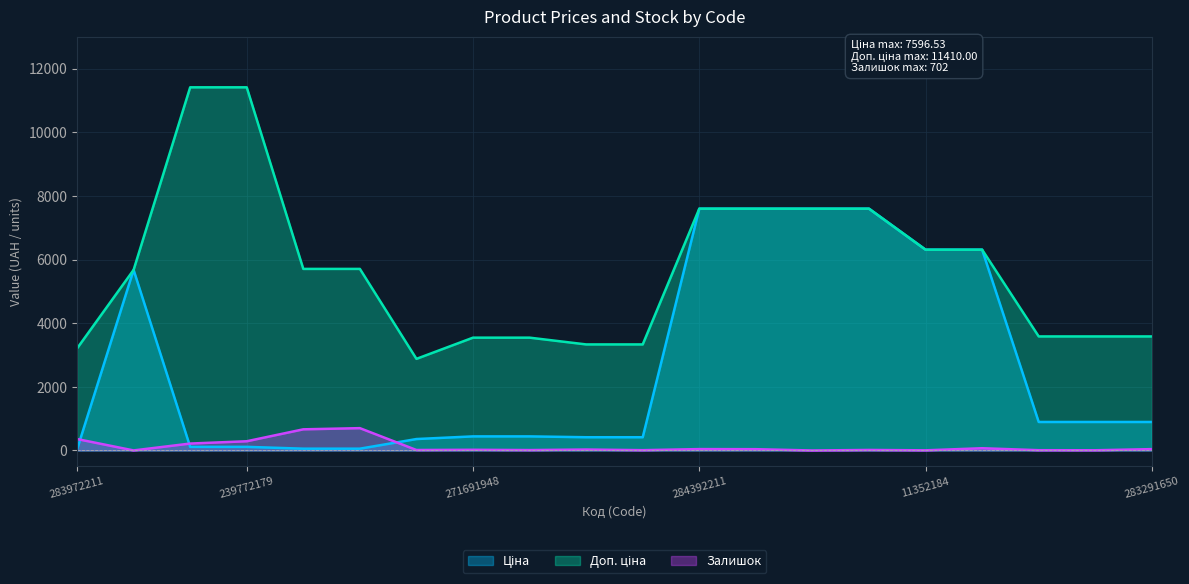

Reading right to left, what are all the values shown in this chart?

Ціна: 895.9	895.9	895.9	6308.8	6308.8	7596.5	7596.5	7596.5	7596.5	416.6	416.6	443.1	443.1	359.9	57.0	57.0	114.1	114.1	5673.8	32.0
Доп. ціна: 3583.6	3583.6	3583.6	6308.8	6308.8	7596.5	7596.5	7596.5	7596.5	3332.5	3332.5	3545.0	3545.0	2878.8	5705.0	5705.0	11410.0	11410.0	5673.8	3205.0
Залишок: 43.0	7.0	9.0	71.0	5.0	17.0	0.0	41.0	44.0	10.0	30.0	13.0	22.0	15.0	702.0	665.0	290.0	218.0	2.0	360.0